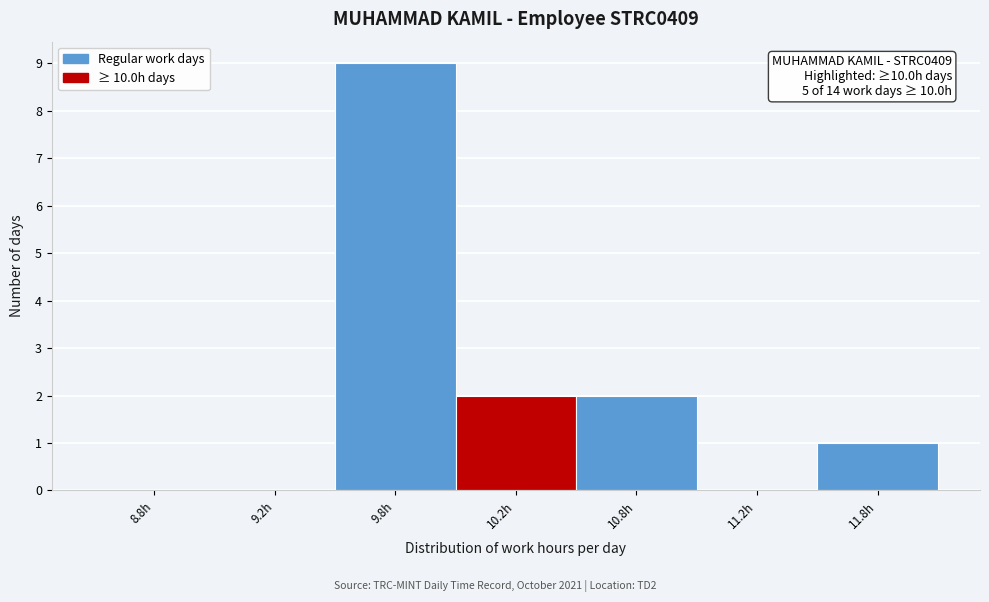

Reading right to left, transcribe all the data shown in this chart.

11.8h=1	11.2h=0	10.8h=2	10.2h=2	9.8h=9	9.2h=0	8.8h=0